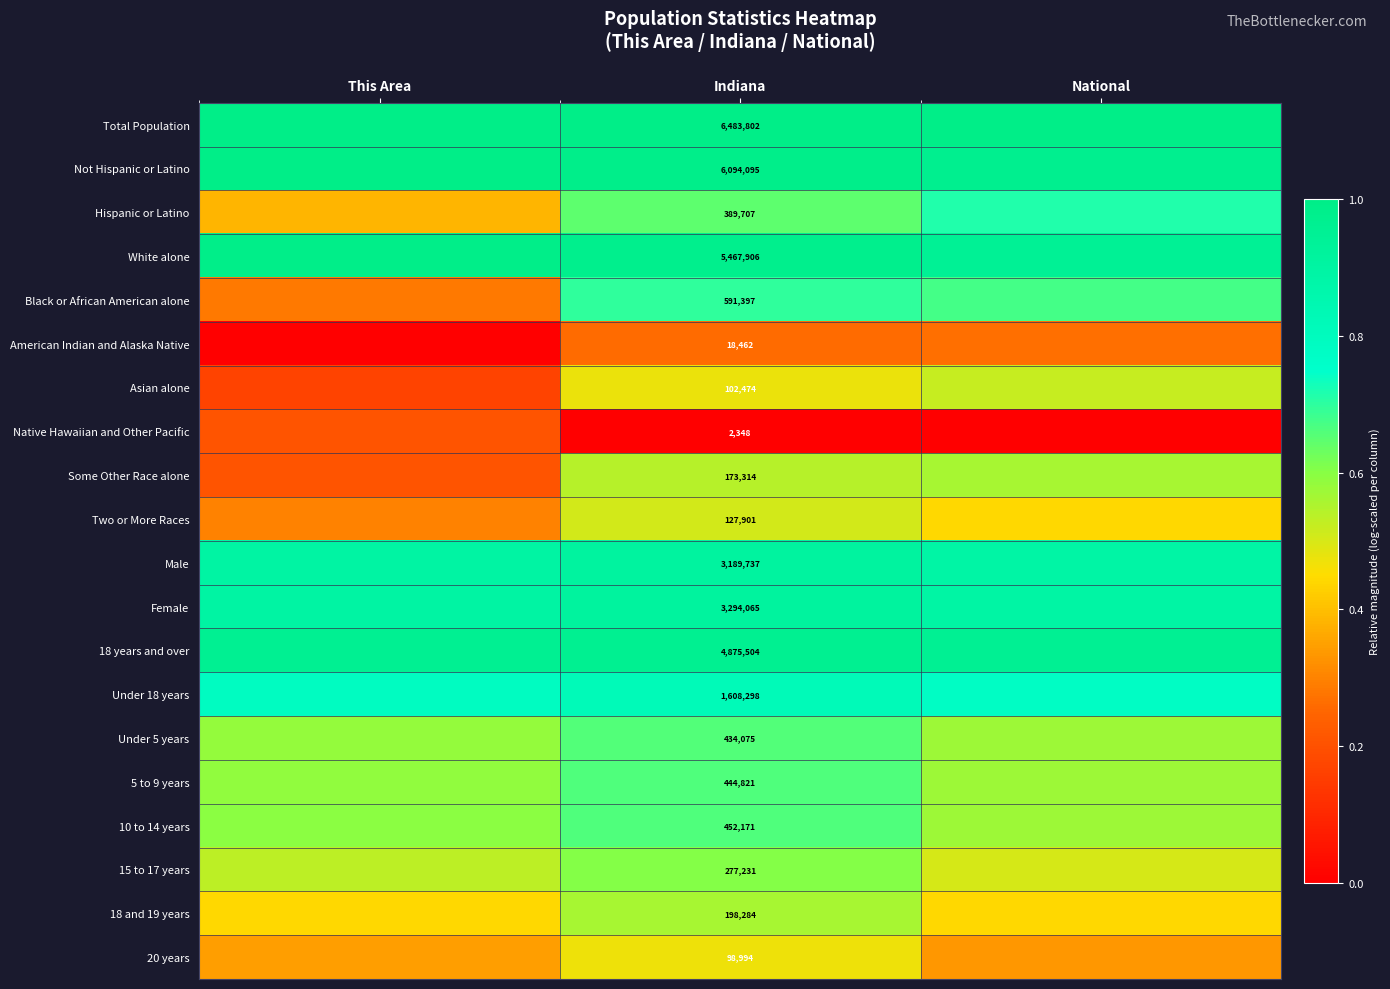

True or false: Total Population has a value of 1.0 at This Area.

True